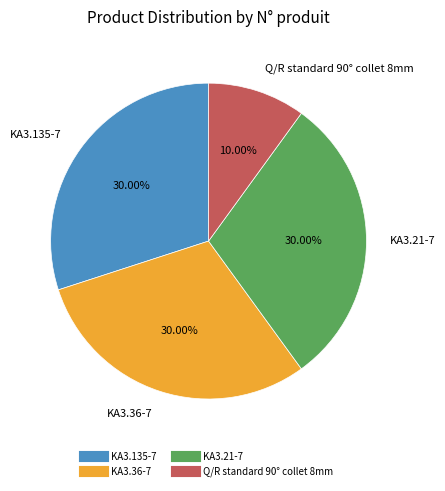

Is it true that KA3.21-7 is 15% of the pie?

False